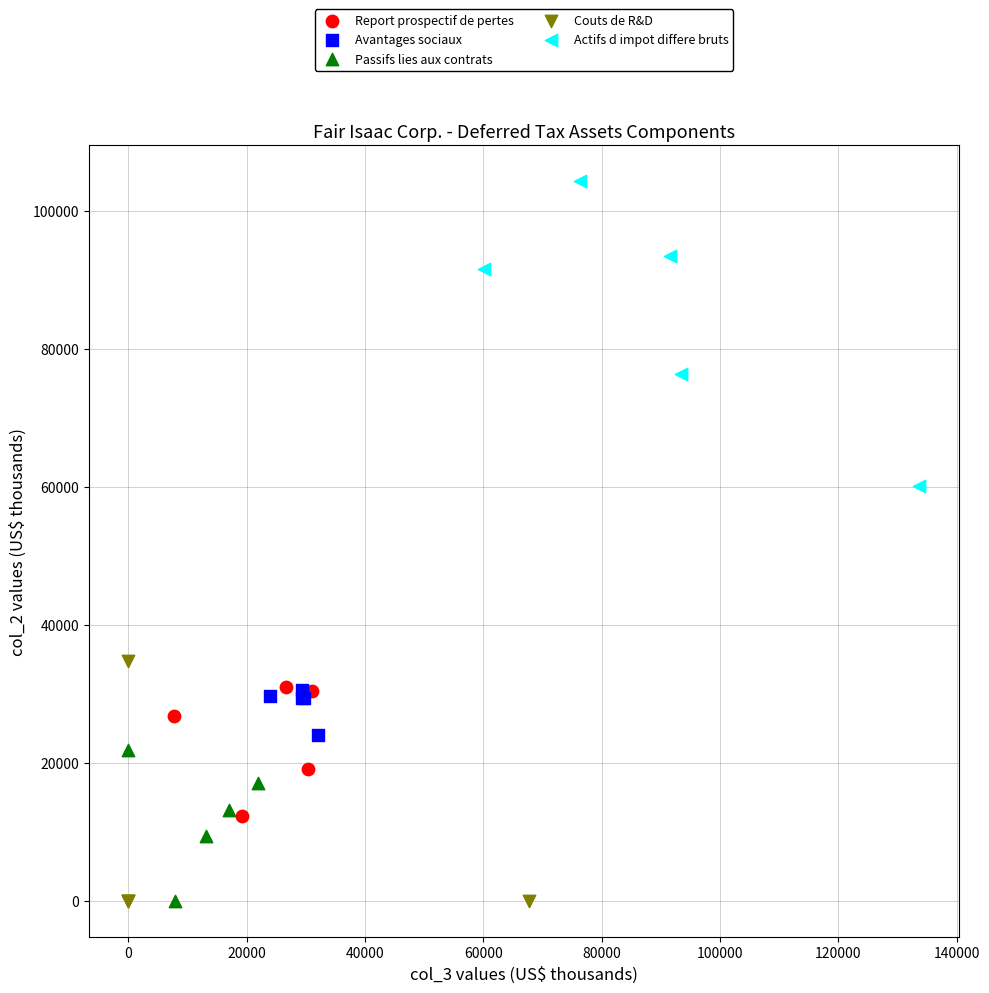

Which series has the widest spread of Y values?

Actifs d impot differe bruts